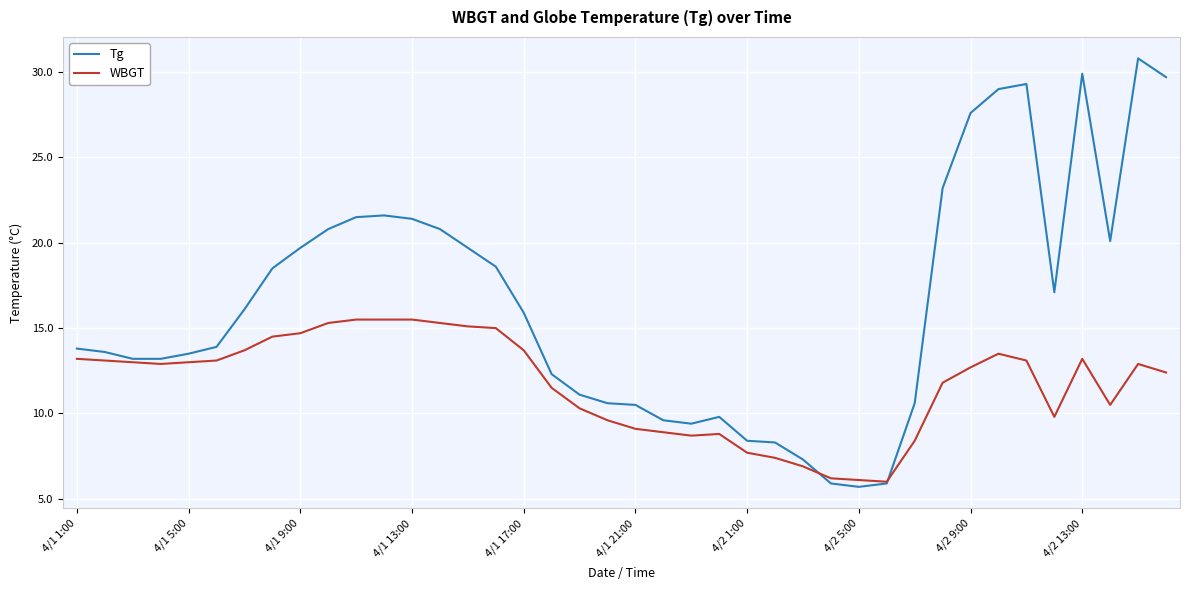

After their last crossing, which series has the higher values: WBGT or Tg?

Tg